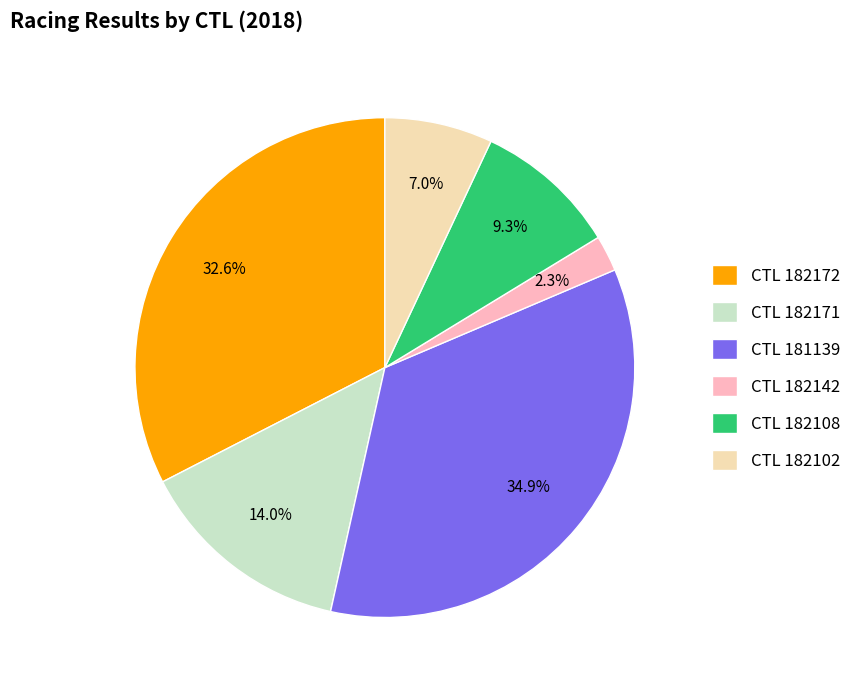

How many segments does this pie chart have?

6